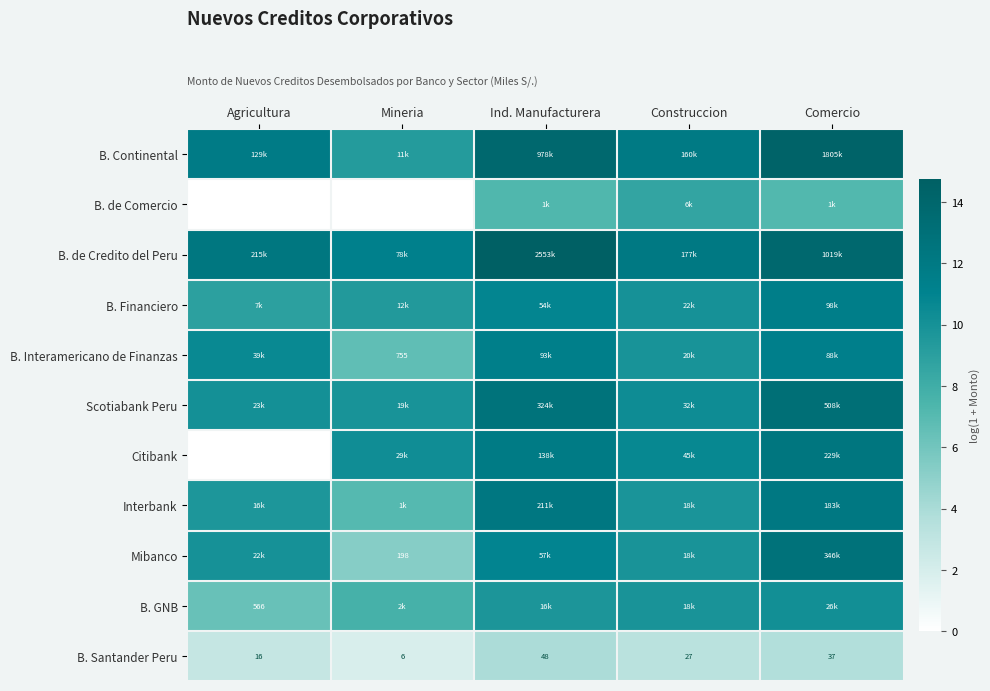

How many series are shown in this chart?

11